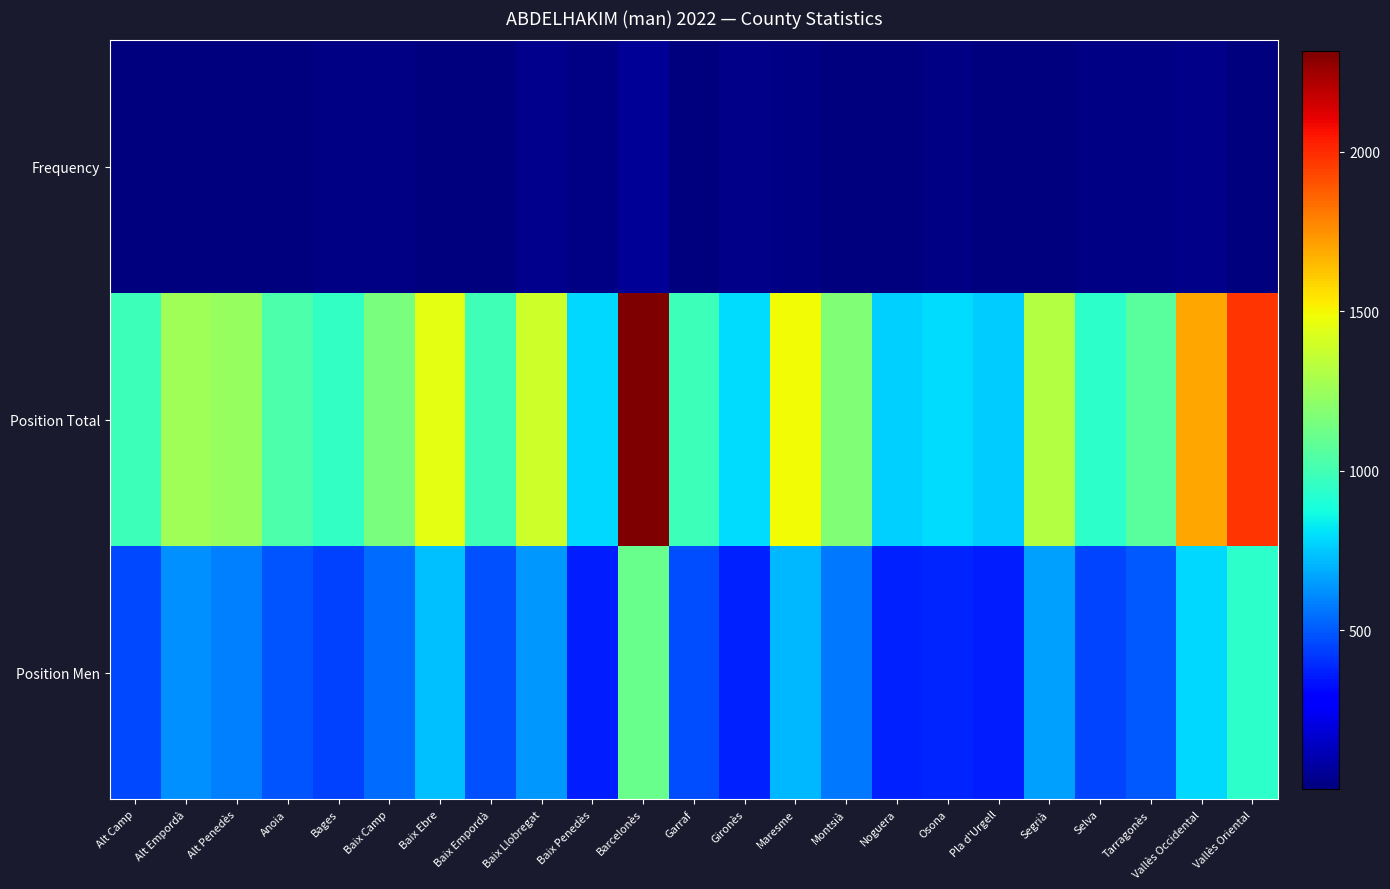

List the series in order of their peak value, lowest first.

Frequency, Position Men, Position Total